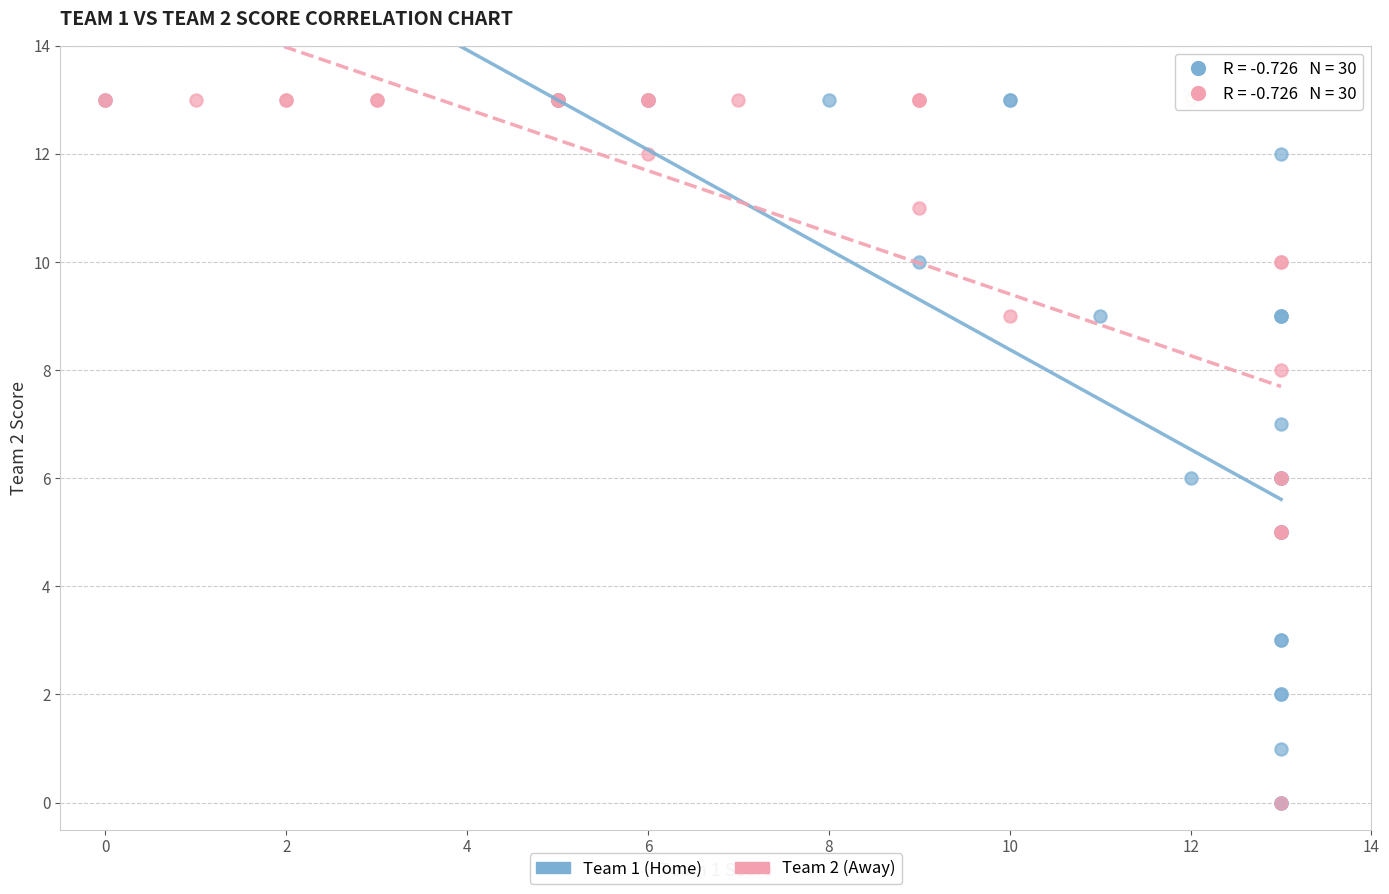

What are all the series names shown in the legend?

Team 1 (Home), Team 2 (Away)